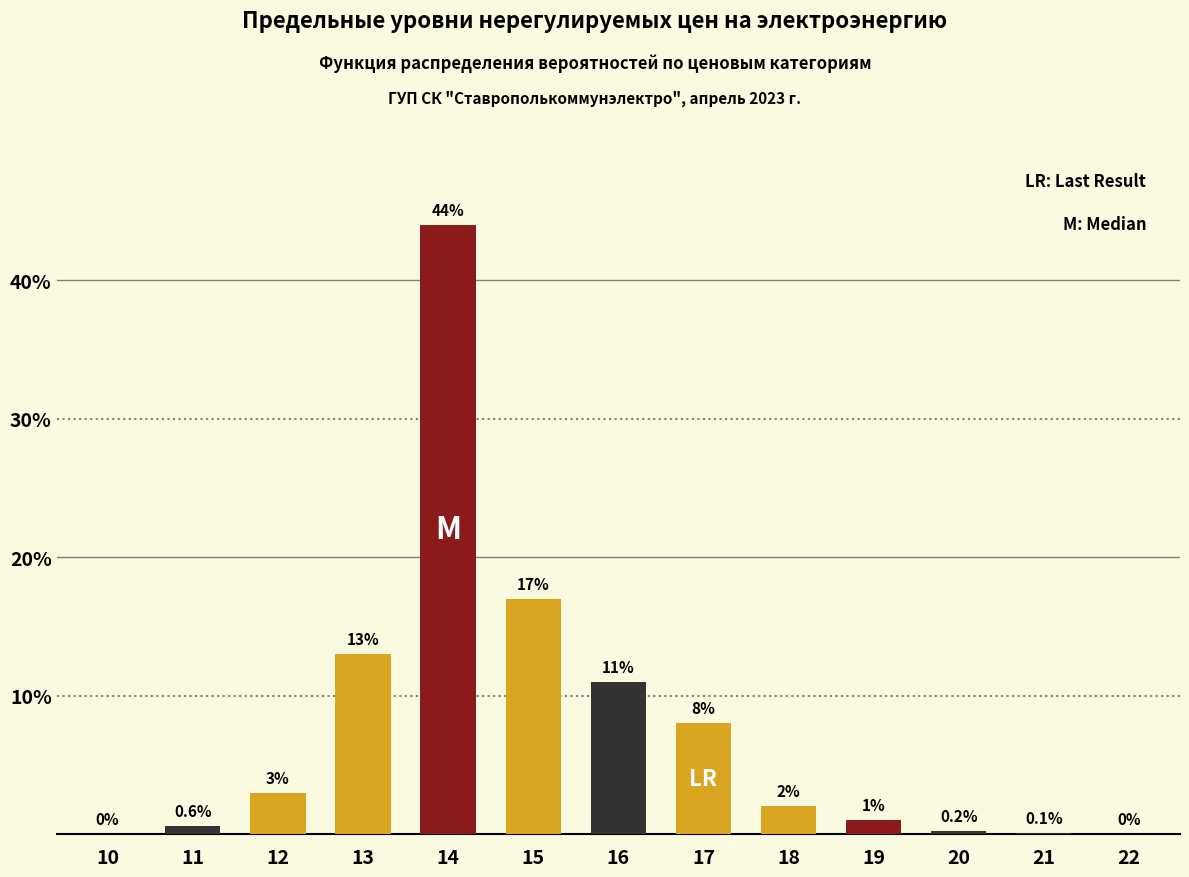

Reading right to left, transcribe all the data shown in this chart.

22=0.0	21=0.1	20=0.2	19=1.0	18=2.0	17=8.0	16=11.0	15=17.0	14=44.0	13=13.0	12=3.0	11=0.6	10=0.0